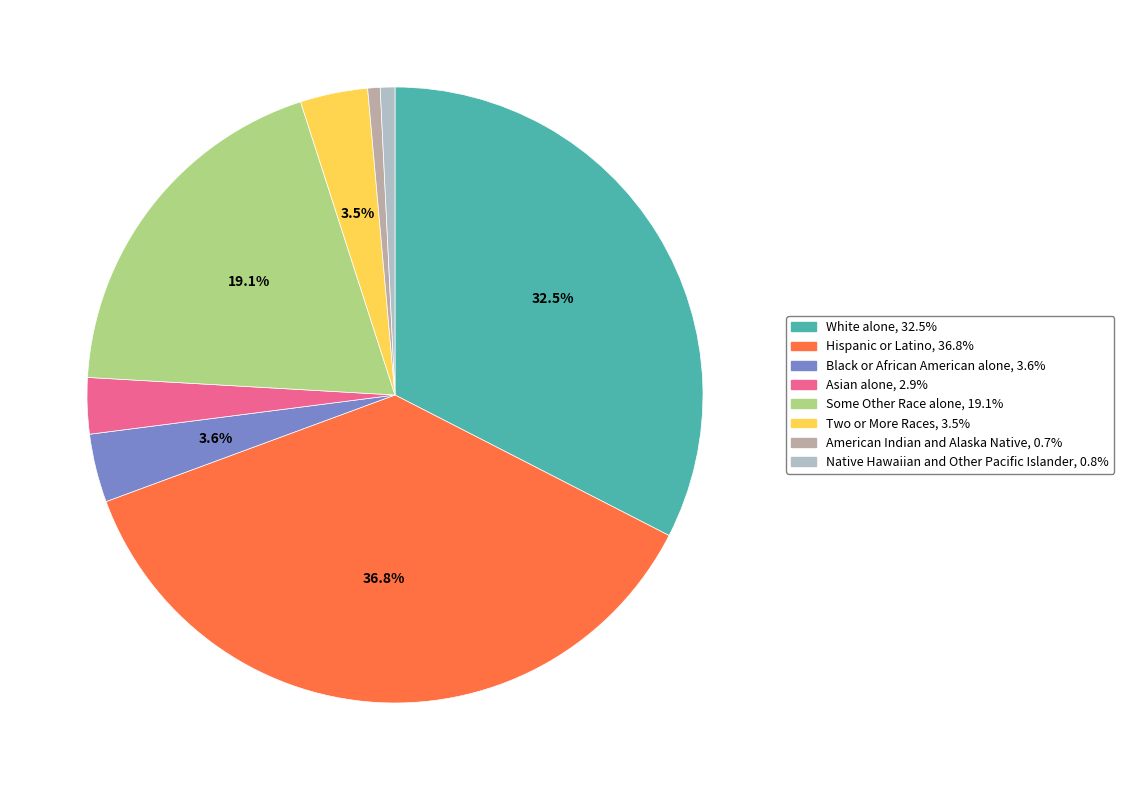

What percentage is the Hispanic or Latino slice, to the nearest percent?

37%